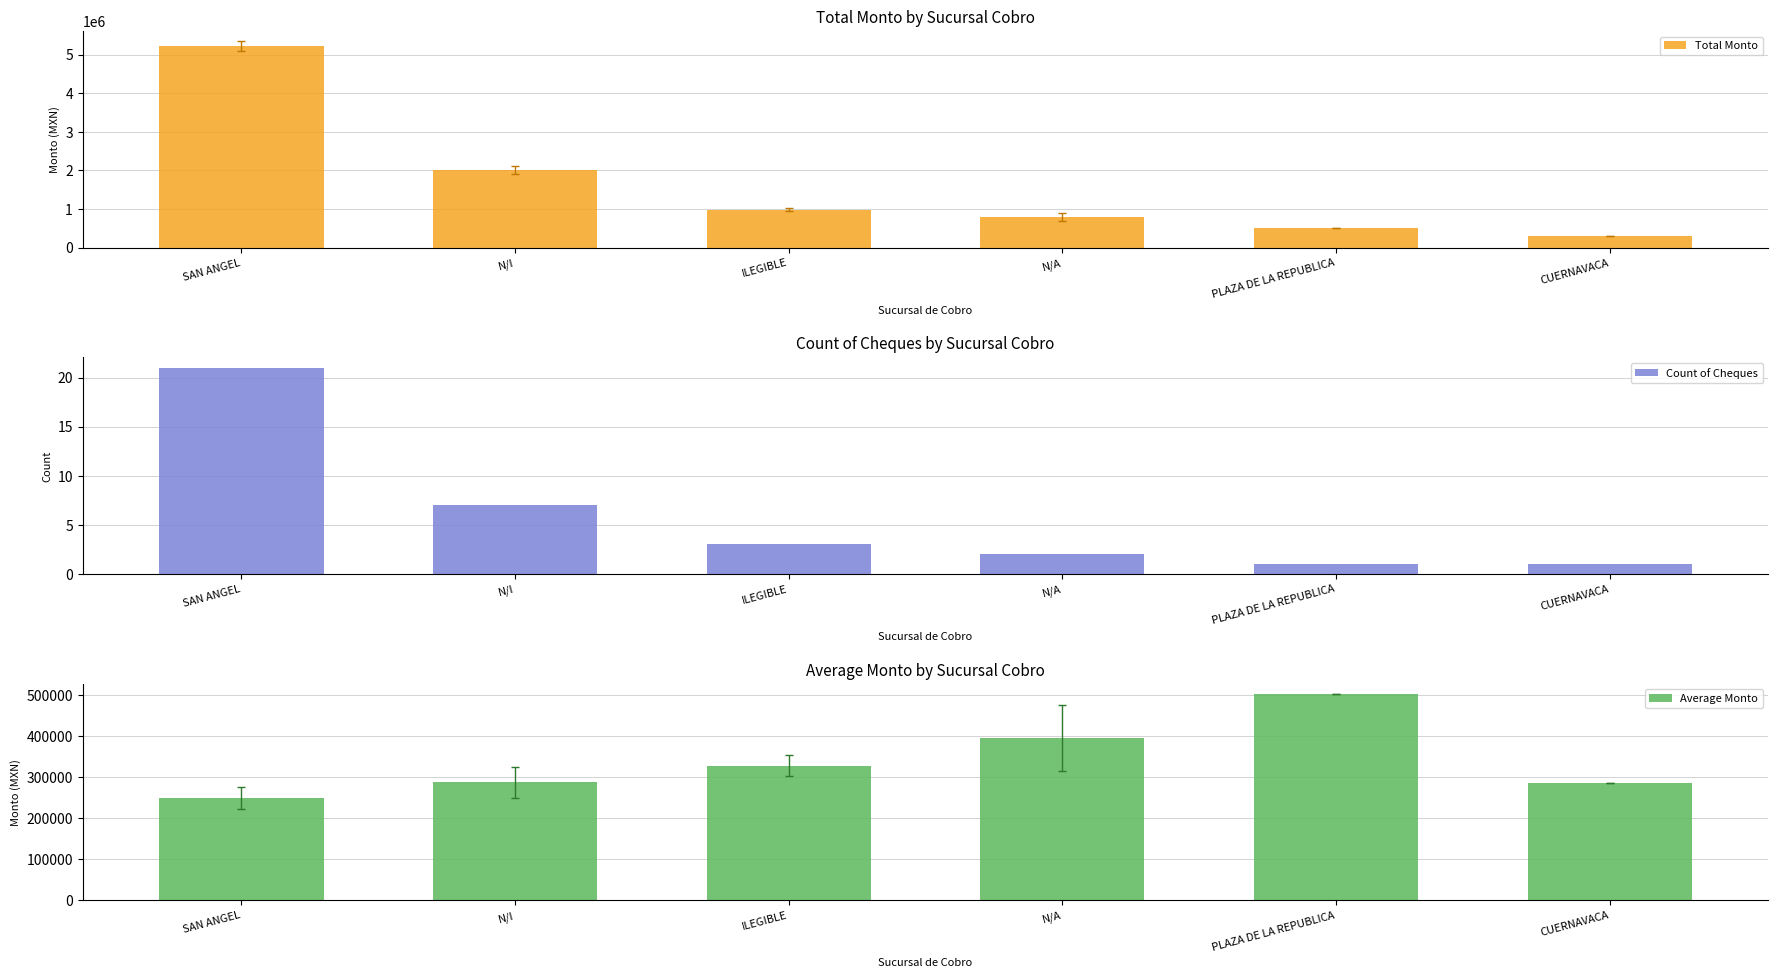

At which label does Average Monto reach its minimum?

SAN ANGEL